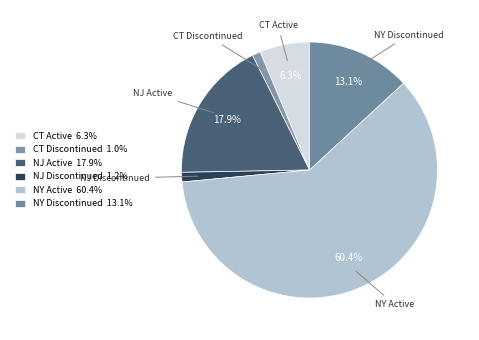

How much of the chart is everything except NY Discontinued?

86.9%